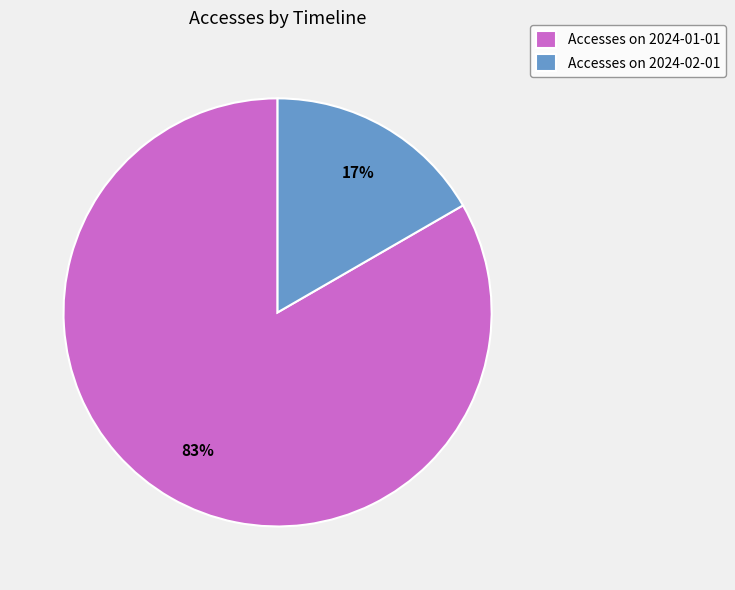

The Accesses on 2024-02-01 slice represents 28% of the pie. True or false?

False